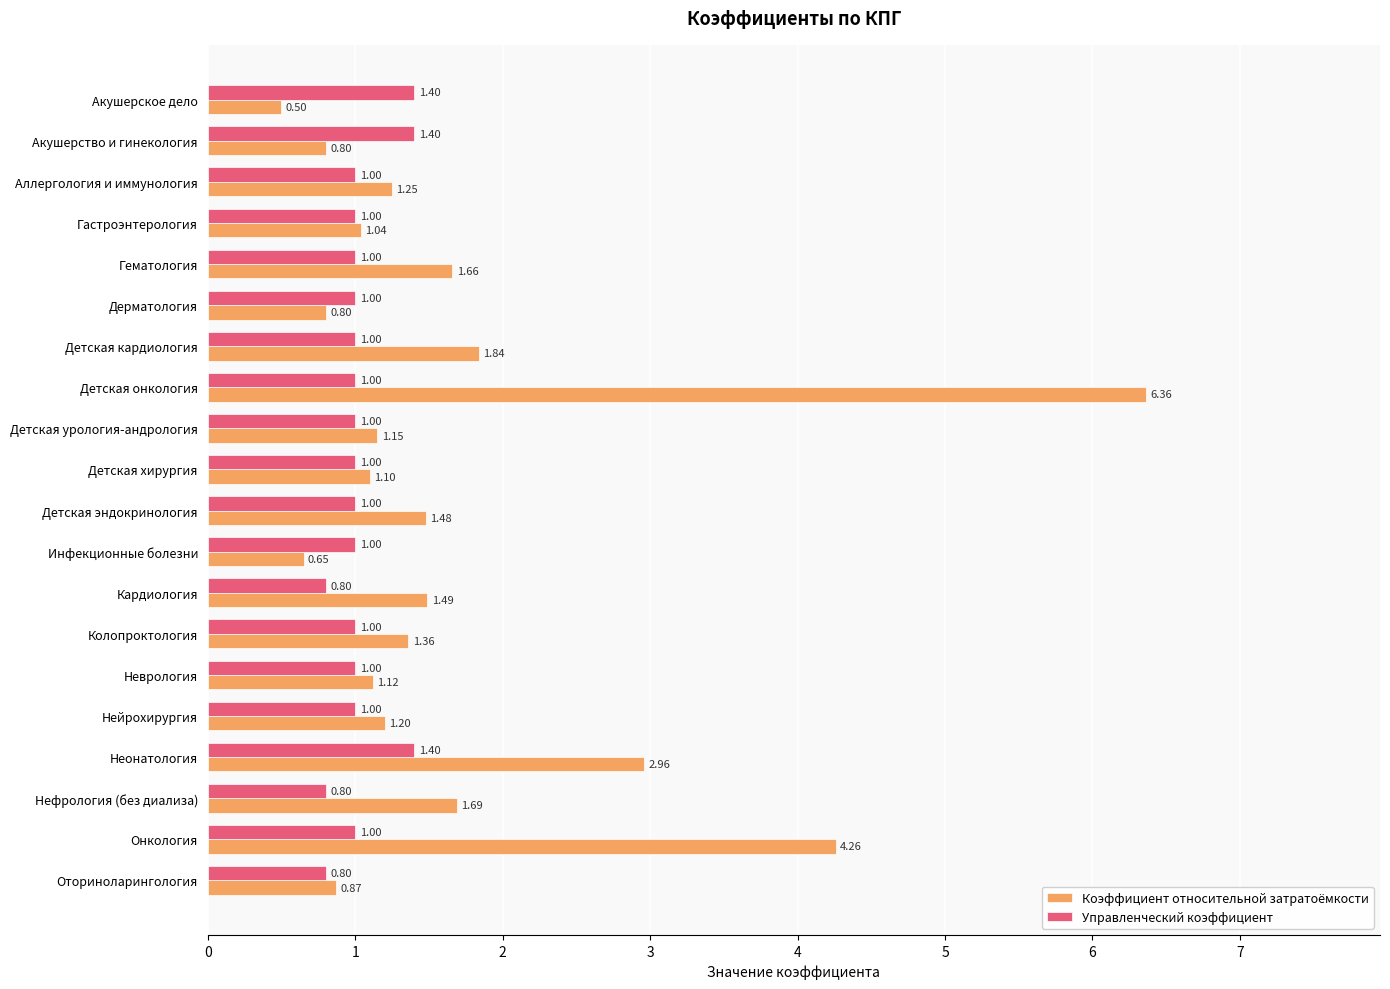

Which series has the largest total across all categories?

Коэффициент относительной затратоёмкости